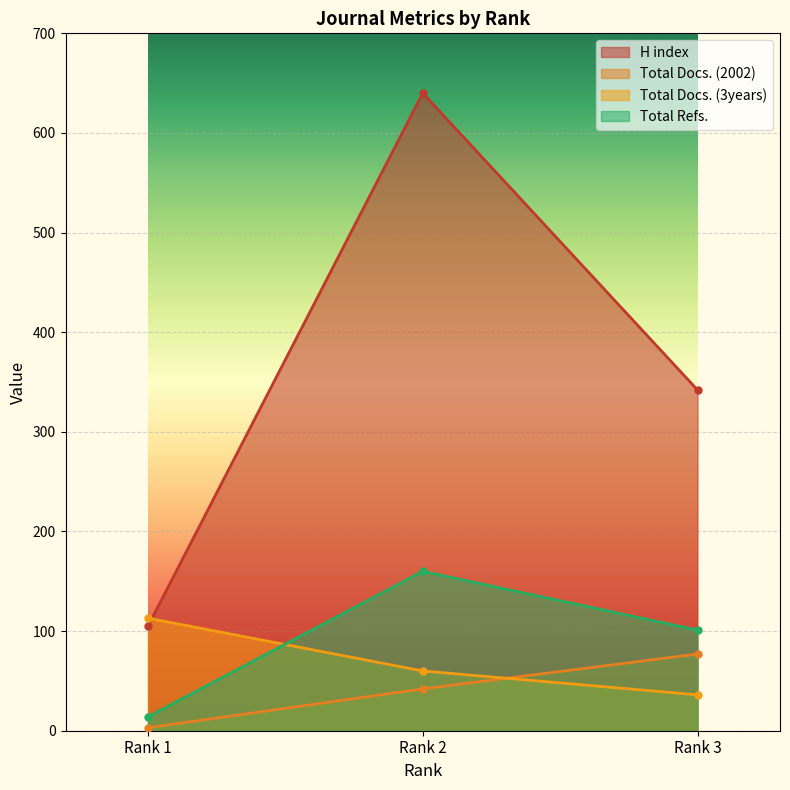

Between Rank 1 and Rank 3, which is larger?

Rank 3